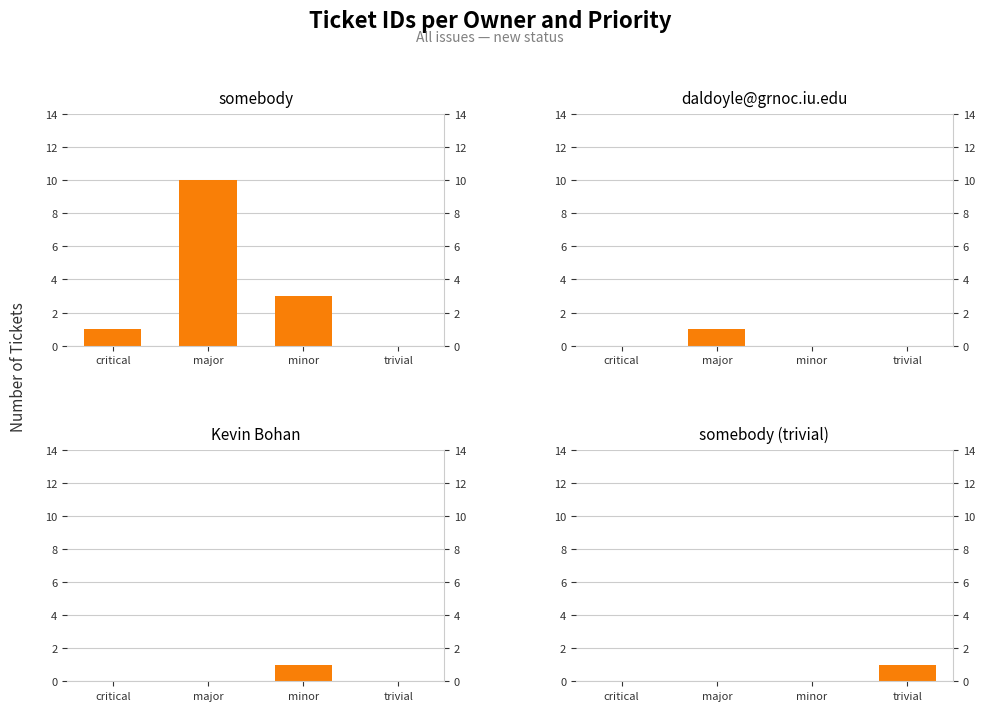

Where is Kevin Bohan nearest to the value 0?

critical